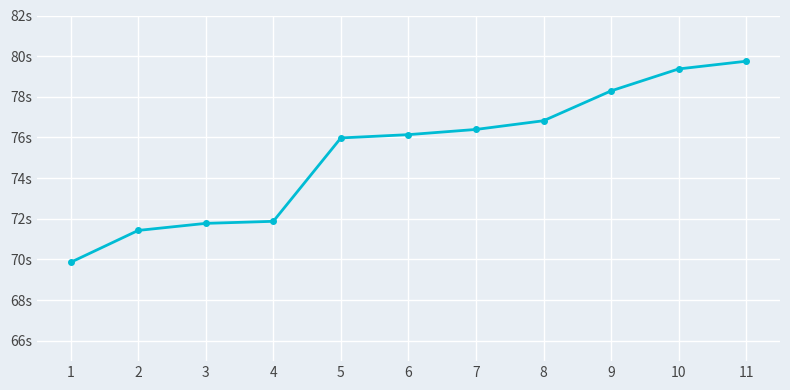

What is the change in value from 1 to 5?

+6.1